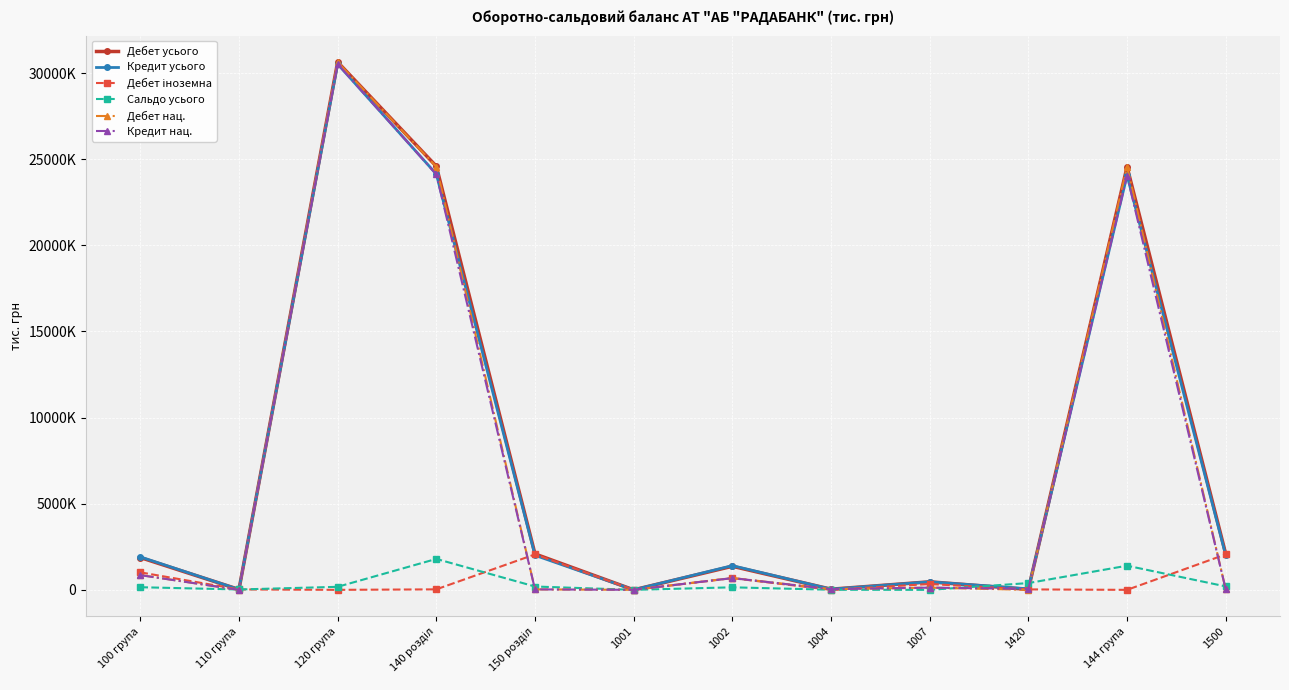

What is the highest value of the Сальдо усього series?

1795176